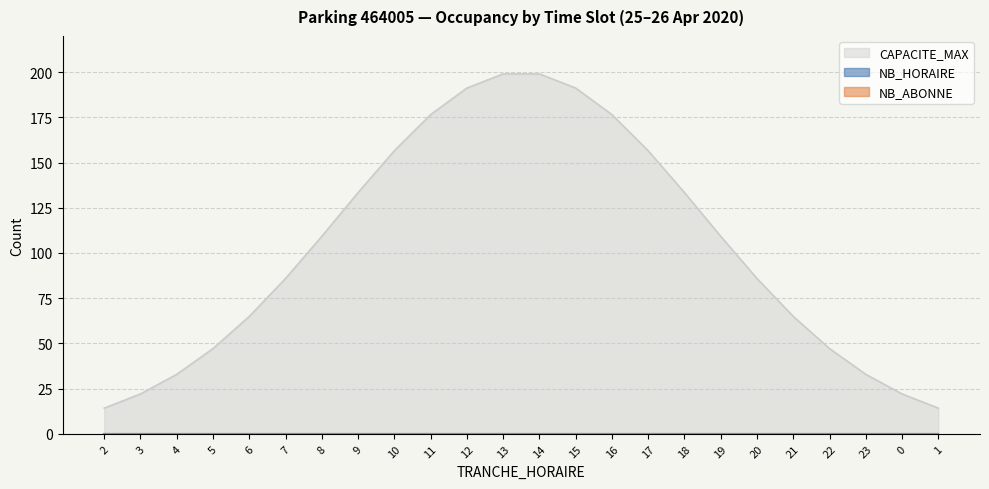

What are all the series names shown in the legend?

NB_HORAIRE, NB_ABONNE, CAPACITE_MAX